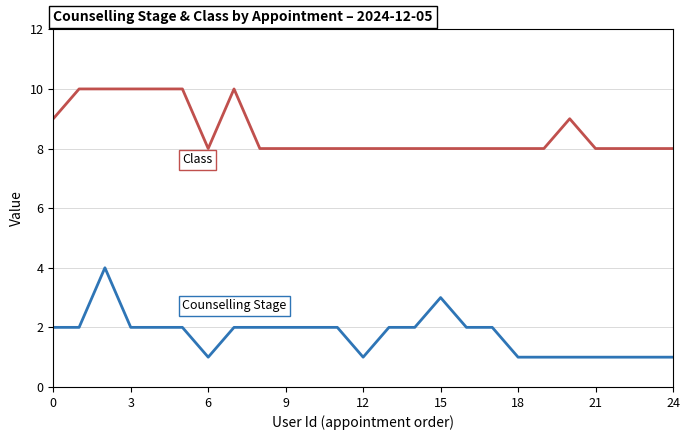

What is the maximum value shown in the chart?

10